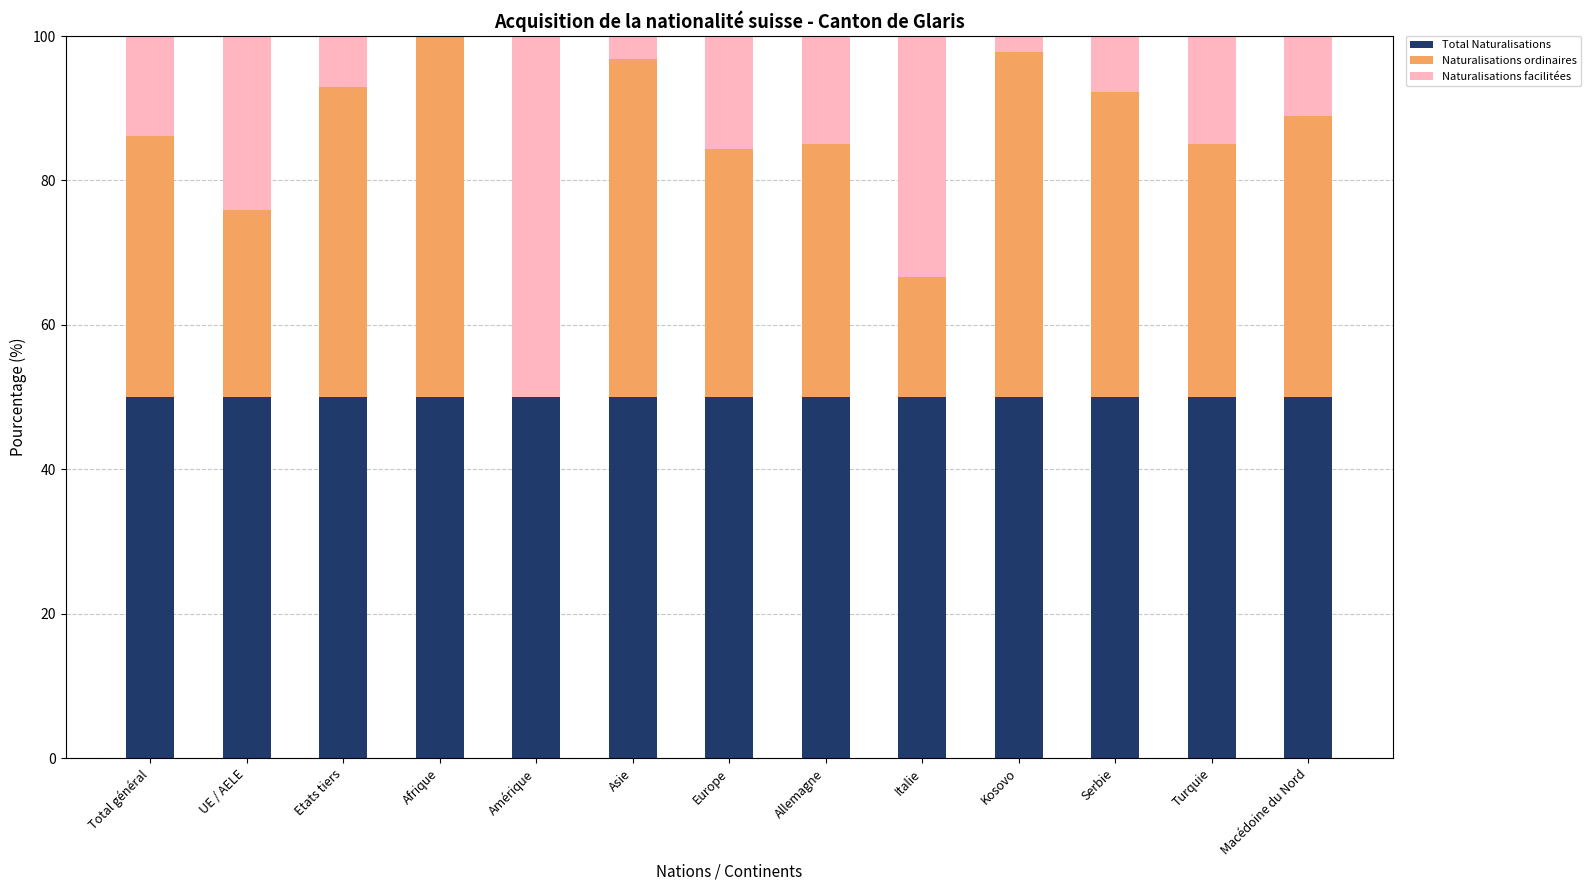

The Total Naturalisations series shows 50.0 at UE / AELE. True or false?

True